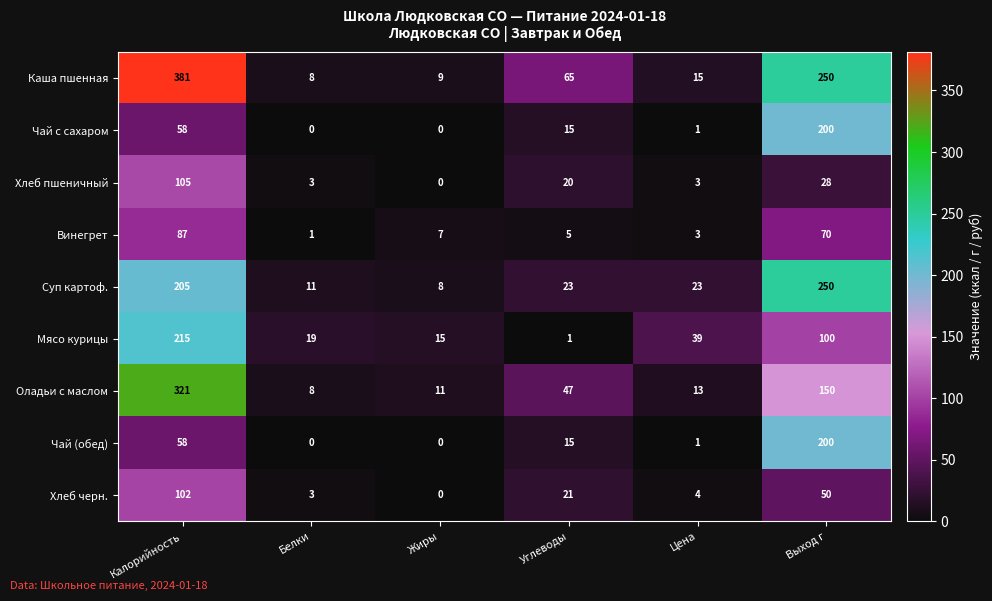

What is the difference between the Винегрет values at Жиры and Белки?

6